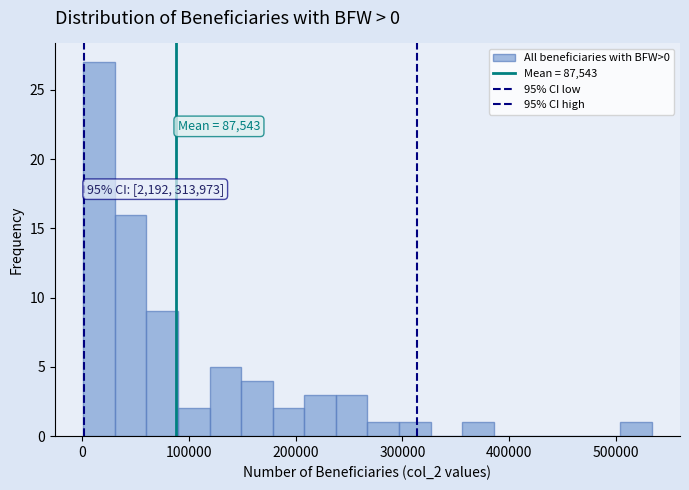

Read against the x-axis, roughly where is the centre of the tallest bar?

20000